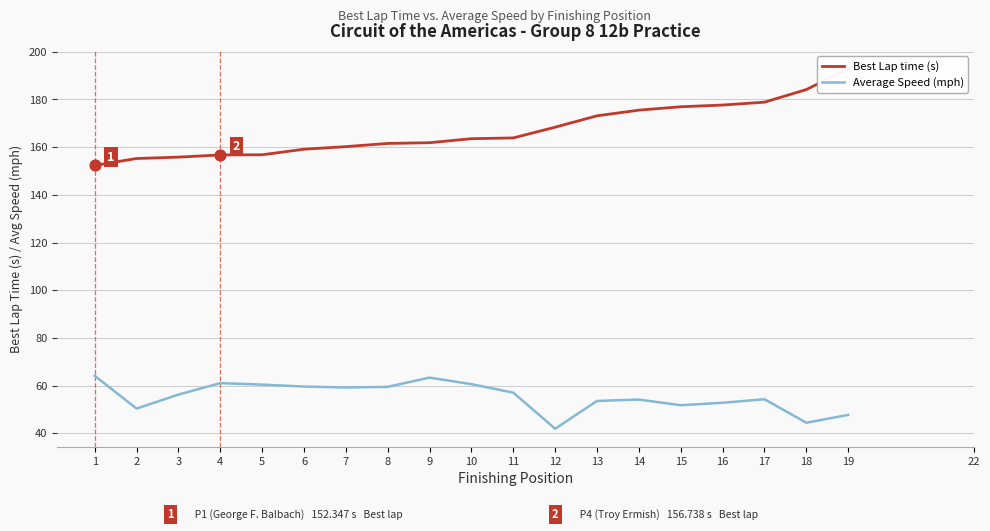

Is the value of Best Lap time (s) at 3 greater than the value of Average Speed (mph) at 19?

Yes